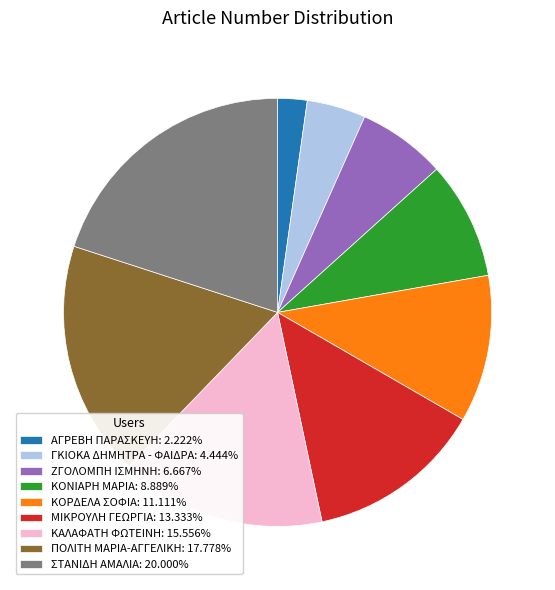

Approximately how many times larger is the value at ΚΑΛΑΦΑΤΗ ΦΩΤΕΙΝΗ compared to ΜΙΚΡΟΥΛΗ ΓΕΩΡΓΙΑ?

1.2